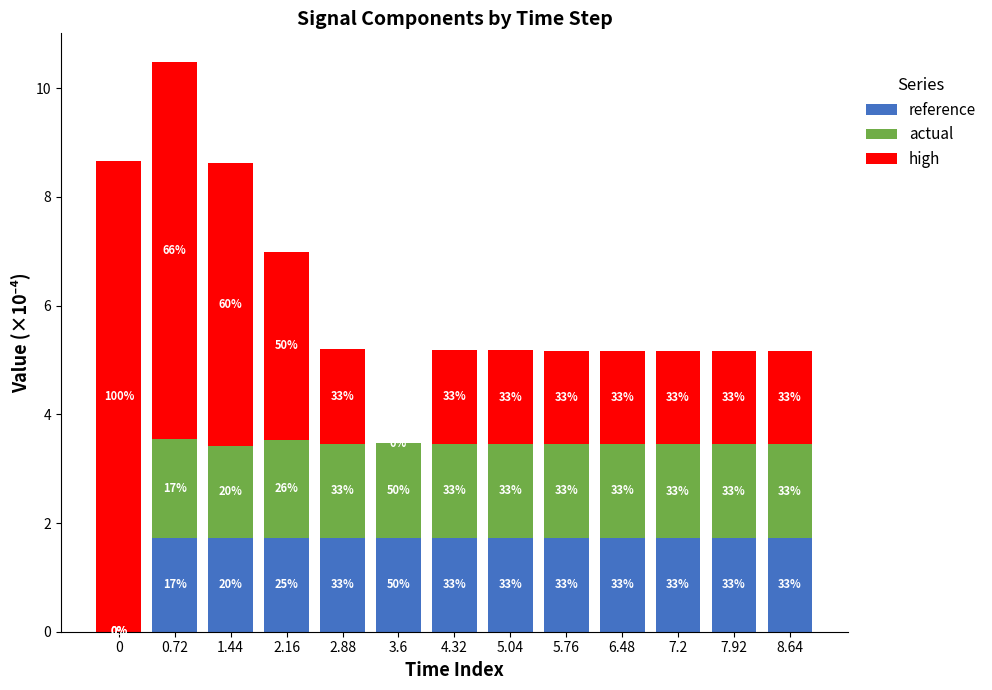

What are all the series names shown in the legend?

reference, actual, high